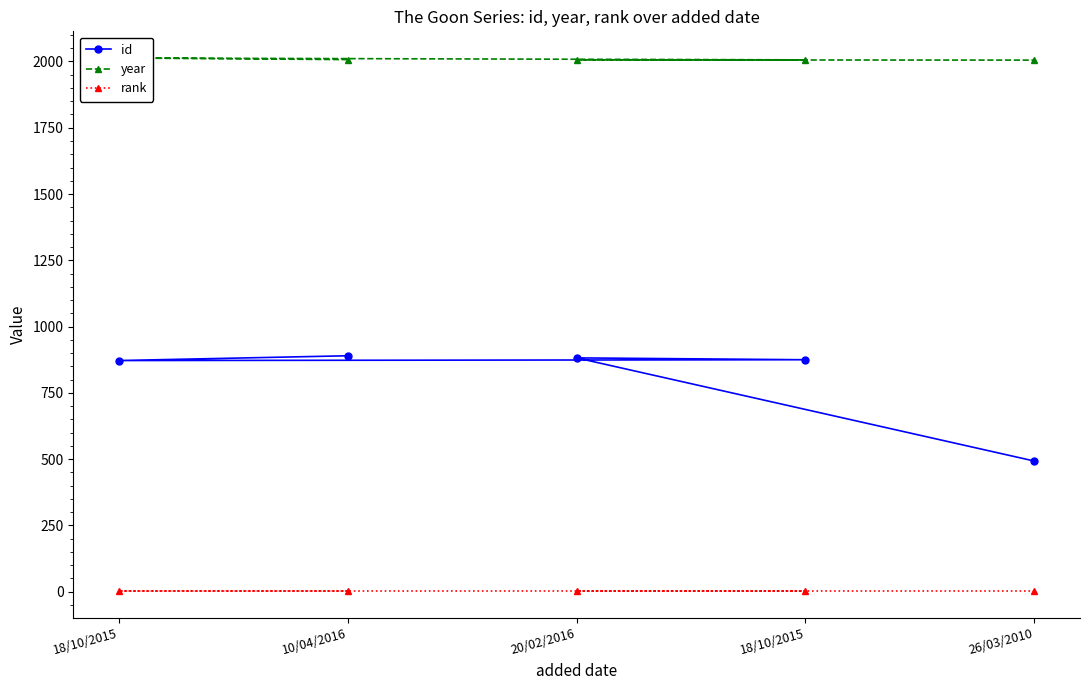

What is the average value of the year series?

2007